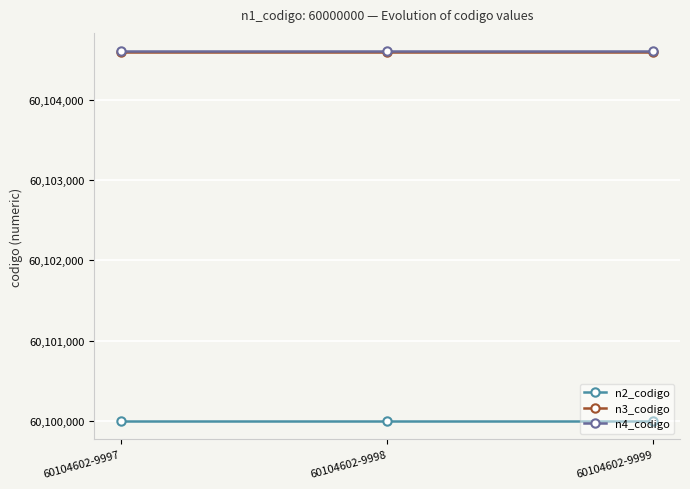

Is the value of n4_codigo at 60104602-9998 greater than the value of n2_codigo at 60104602-9999?

Yes